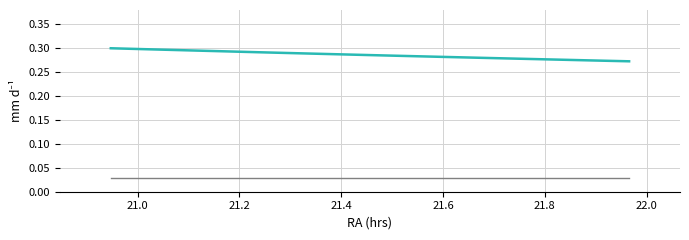

How many lines are shown in the chart?

2